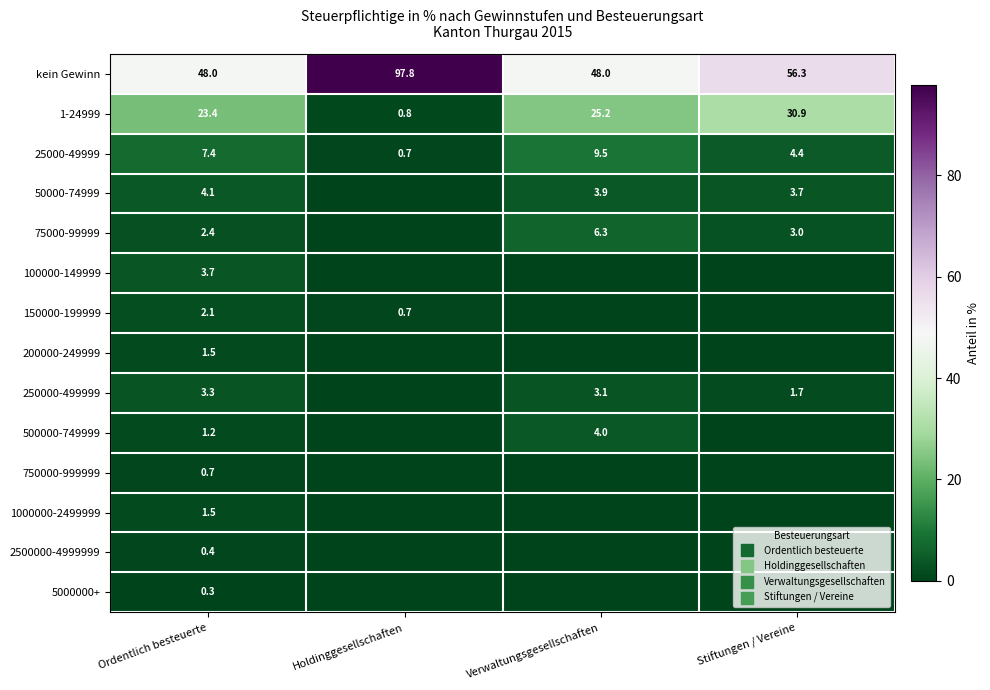

True or false: 500000-749999 has a value of 0.0 at Holdinggesellschaften.

True